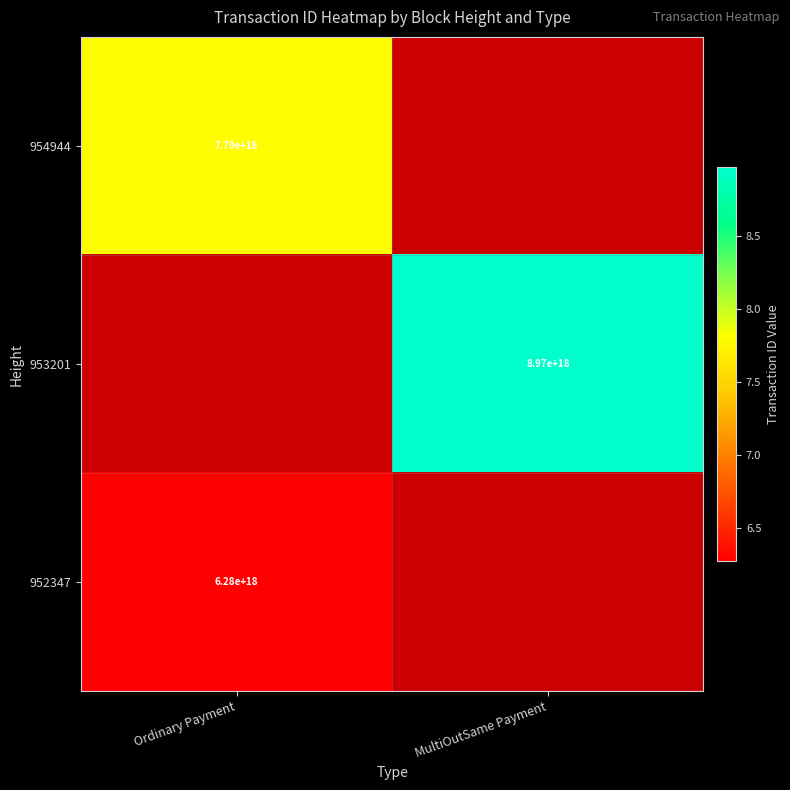

True or false: 952347 has a value of 8434205791268935680 at Ordinary Payment.

False